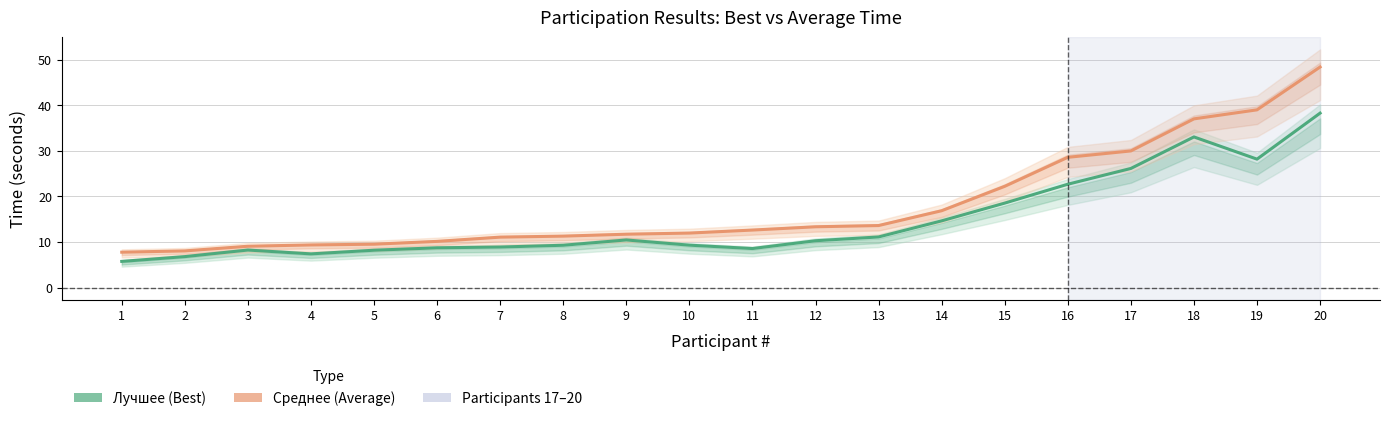

Is it true that Лучшее (Best) equals 14.7 at 14?

True